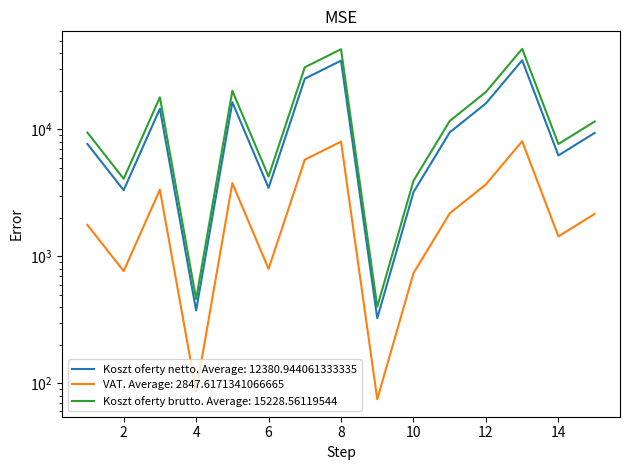

True or false: VAT and Koszt oferty netto cross at least once.

False